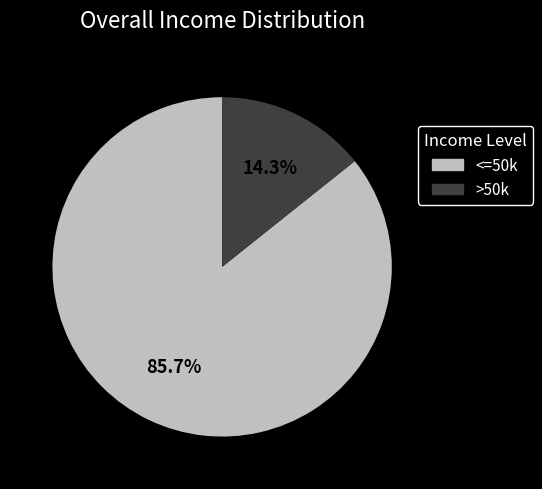

Rank the categories by value from highest to lowest.

<=50k, >50k